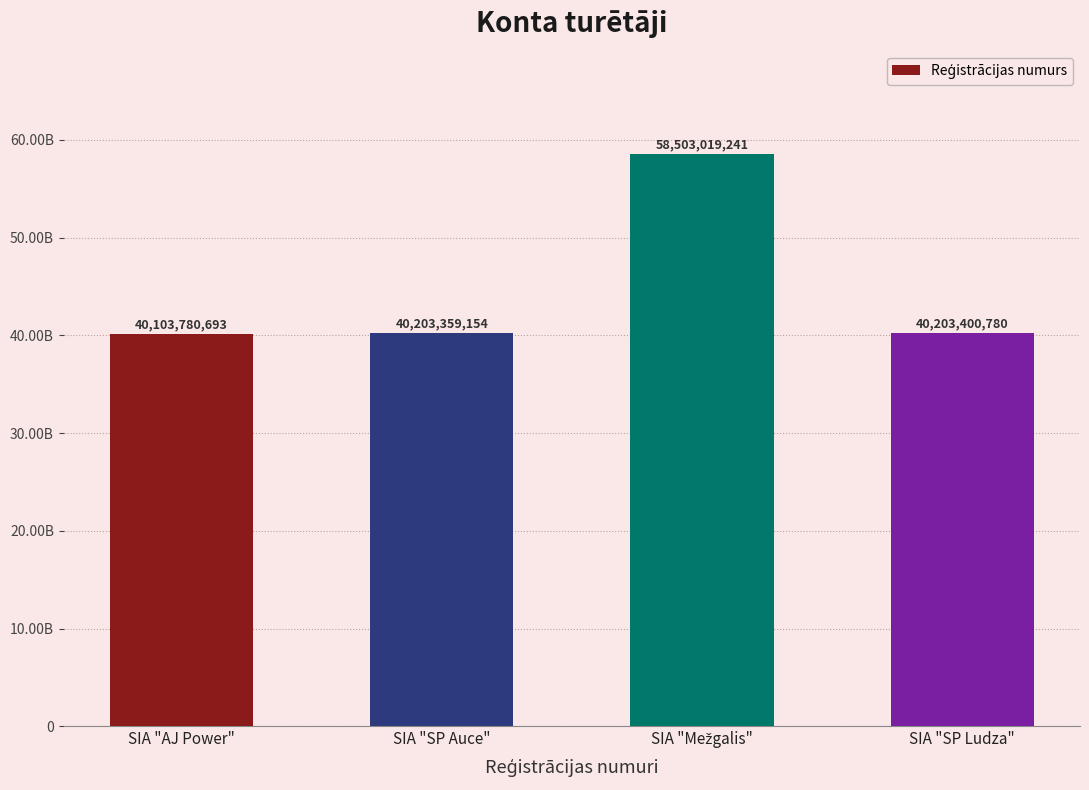

True or false: the data shows 40103780693 at SIA "AJ Power".

True